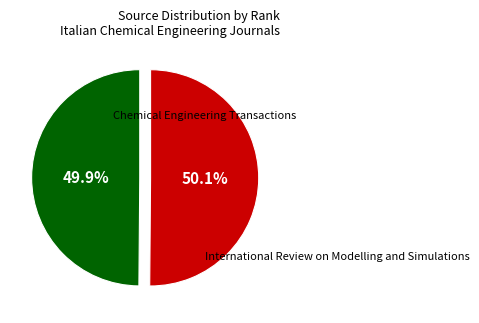

Does any single category account for the majority?

Yes